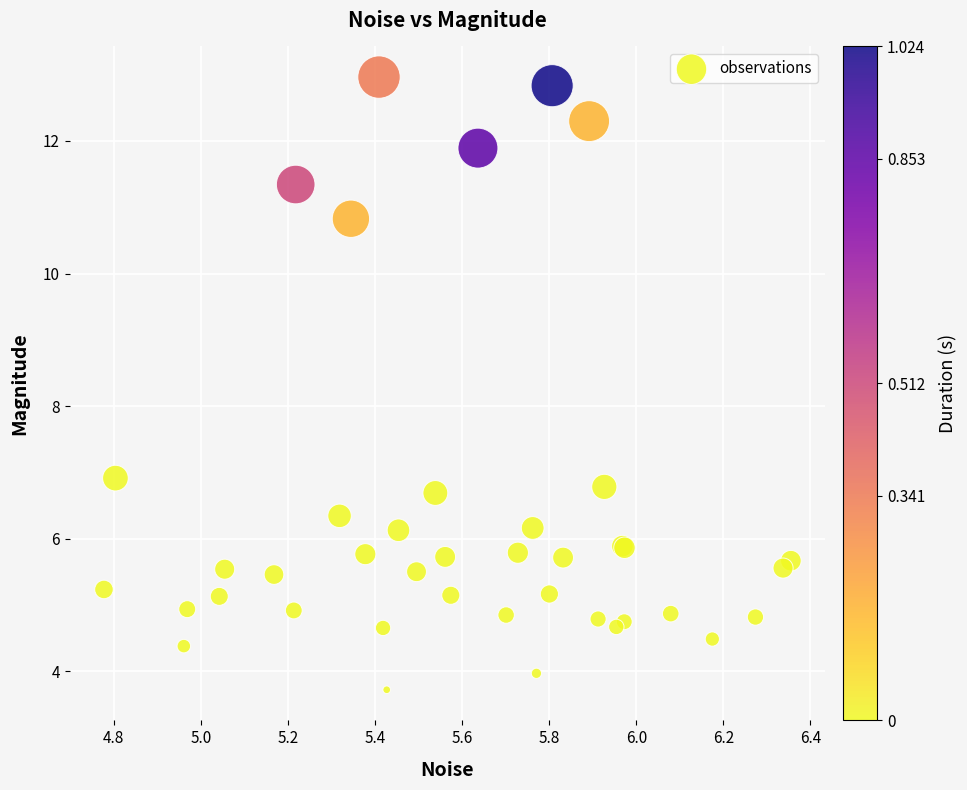

What Y value in the scatter plot is closest to 8?

6.9